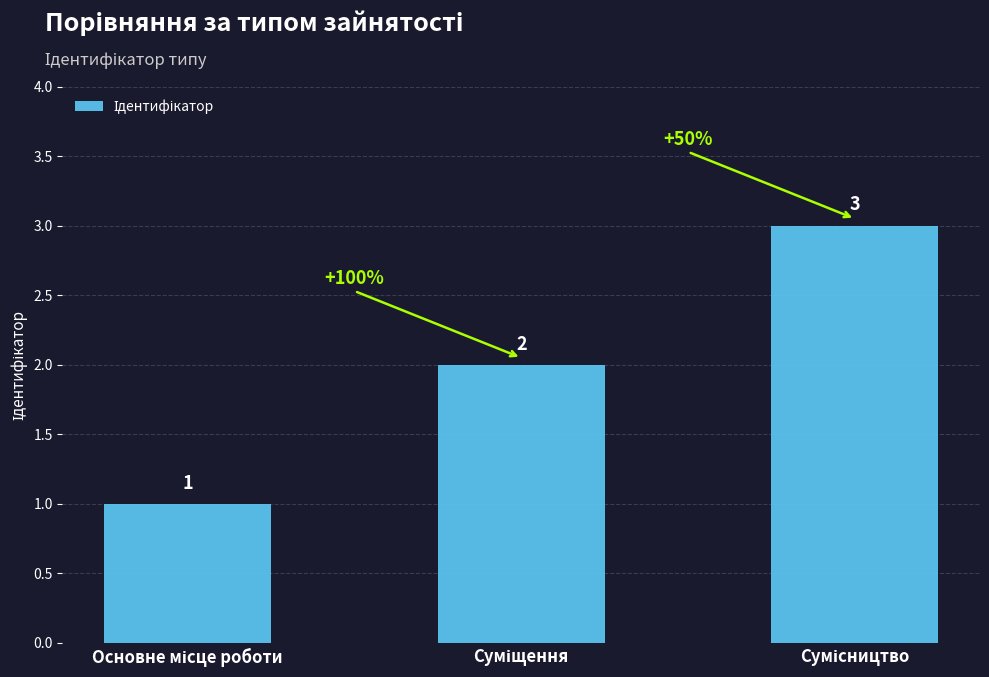

What is the value of the 1st bar from the left?

1